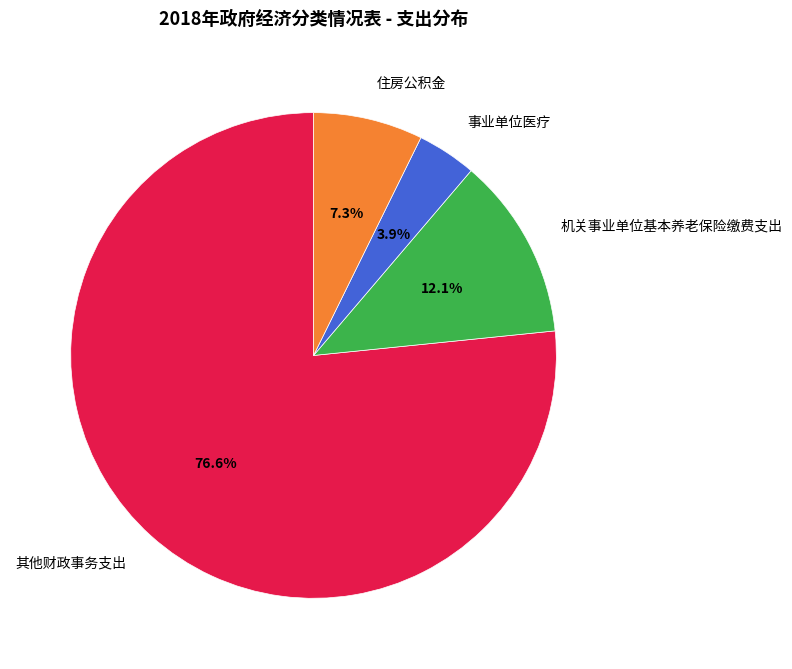

Count the number of slices in the pie.

4